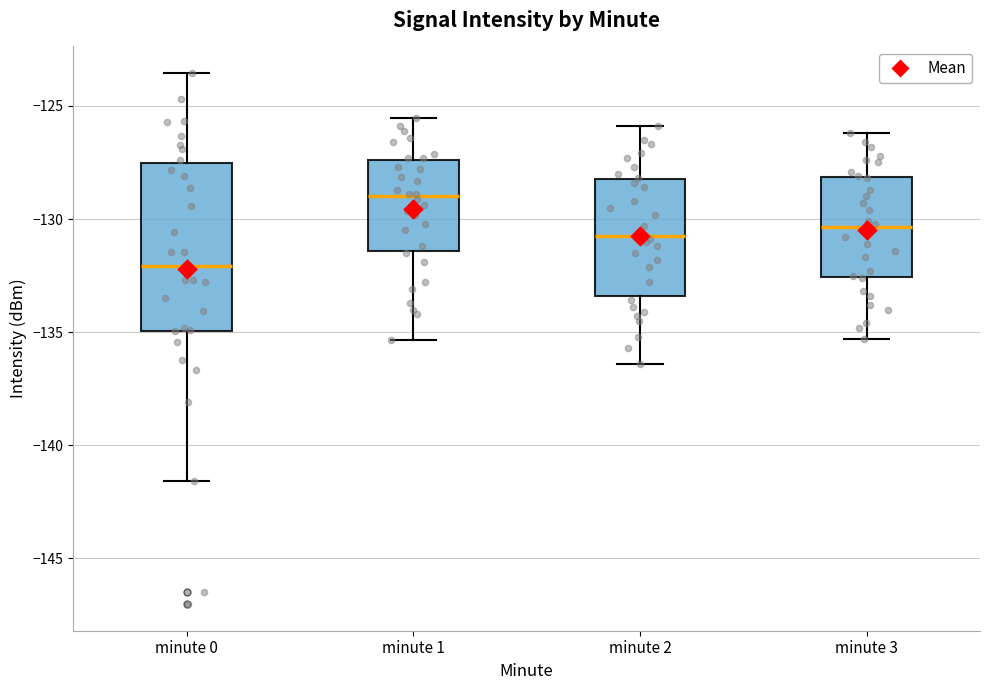

Reading left to right, transcribe this box plot: for each box, give where its median line is, the range the box spans, and where its two whiskers end, as read against the y-axis. The values are not printed on the chart, so give them approximately, as read against the axis.

minute 0: median -132.0, box -135.0 to -127.5, whiskers -141.5 to -123.5
minute 1: median -129.0, box -131.5 to -127.5, whiskers -135.5 to -125.5
minute 2: median -130.5, box -133.5 to -128.0, whiskers -136.5 to -126.0
minute 3: median -130.5, box -132.5 to -128.0, whiskers -135.5 to -126.0